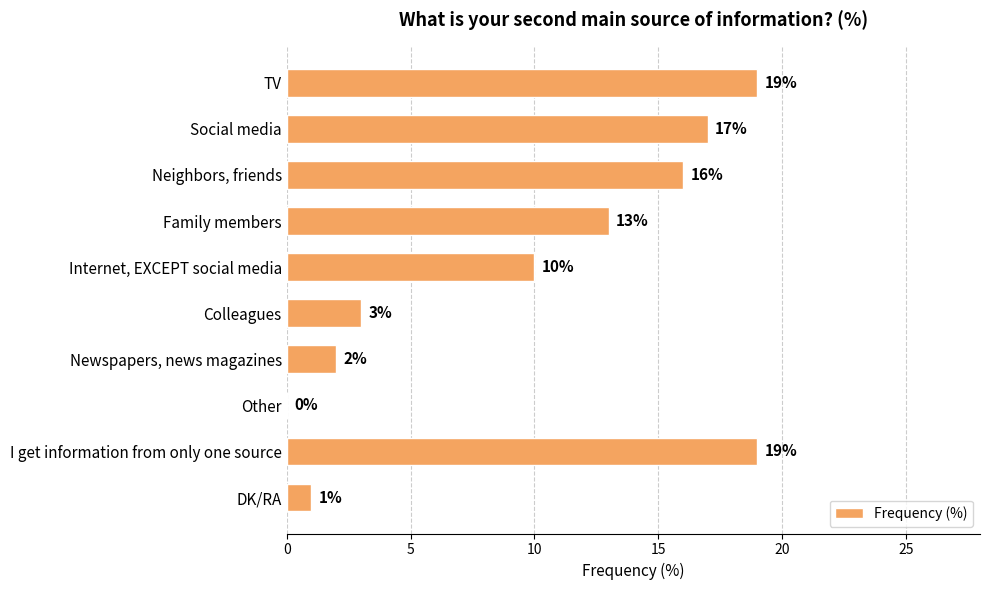

What is the ratio of the value at Internet, EXCEPT social media to the value at I get information from only one source?

0.5